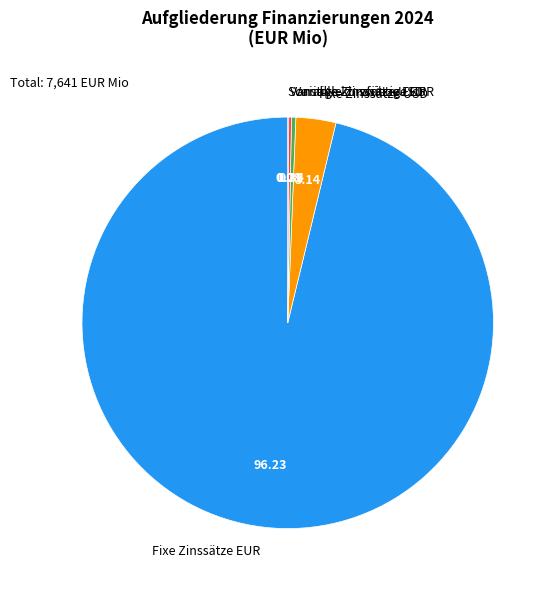

What is the largest slice in the pie chart?

Fixe Zinssätze EUR